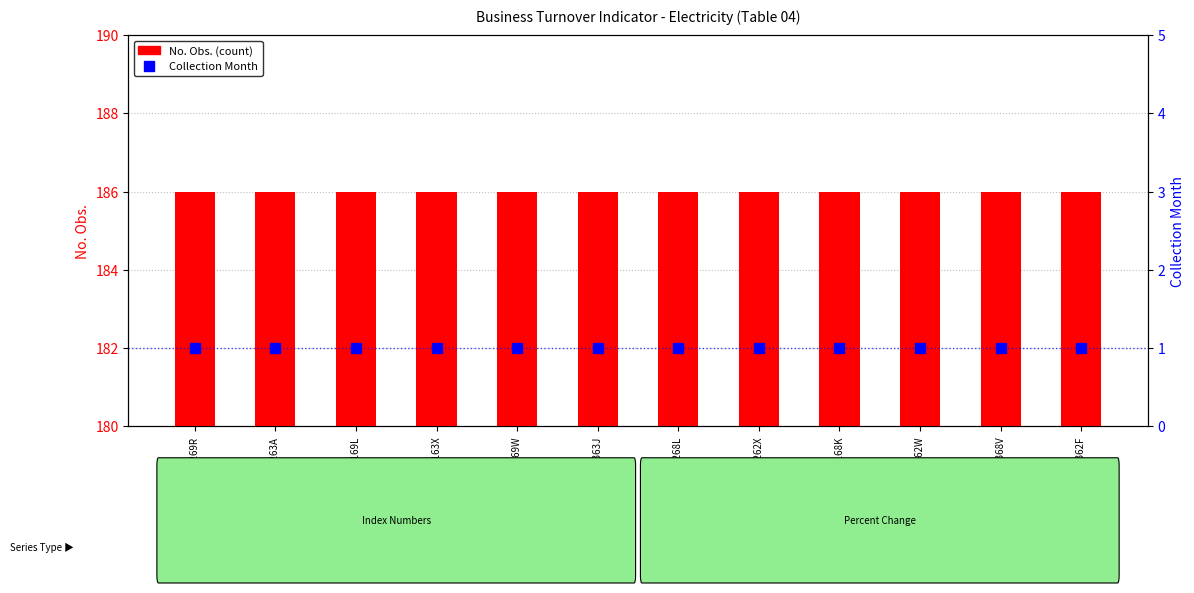

What is the minimum value shown in the chart?

1